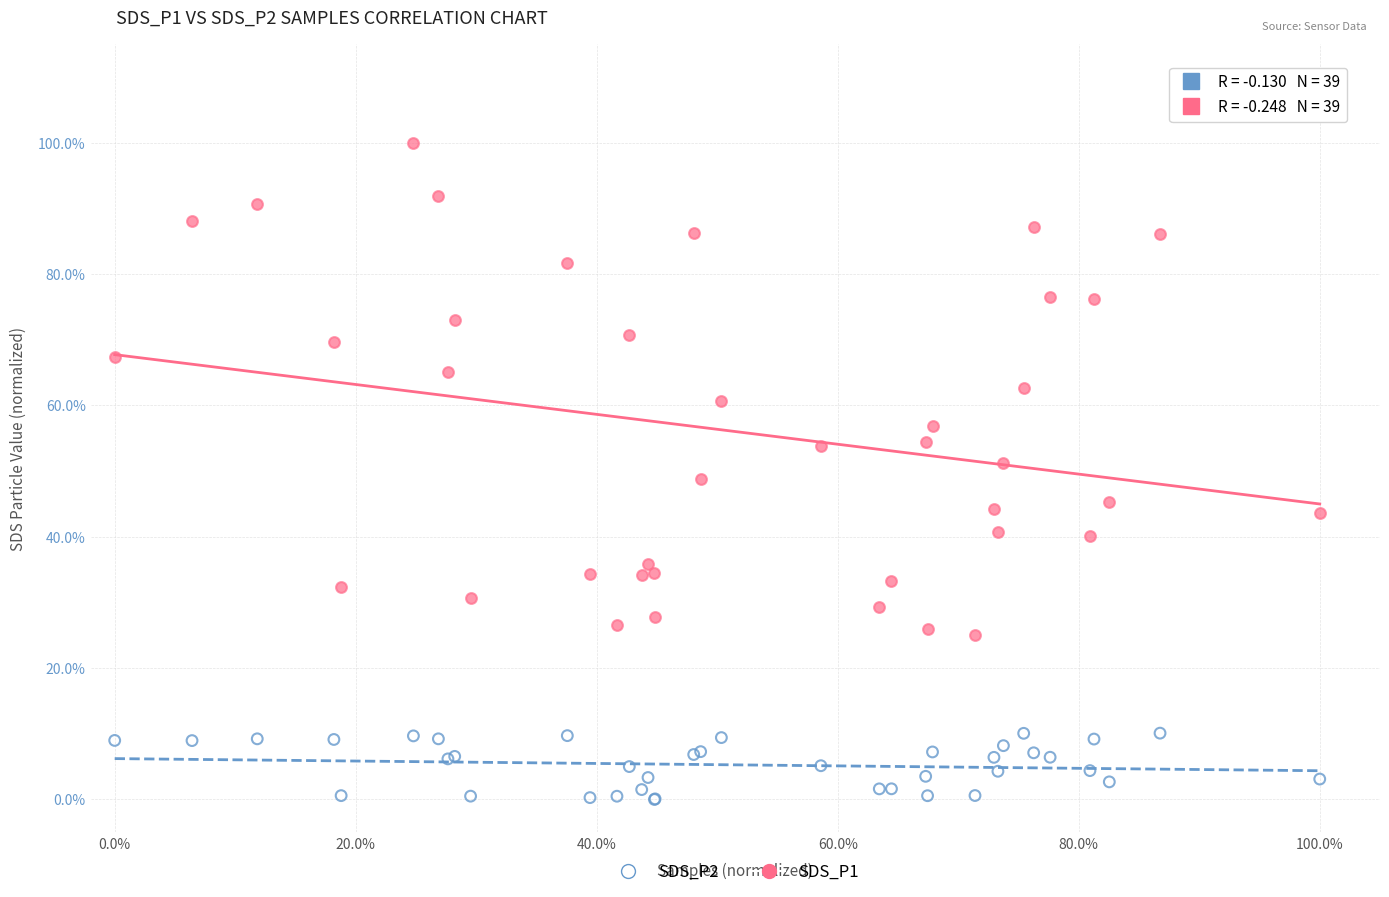

Which series reaches the maximum Y coordinate?

SDS_P1